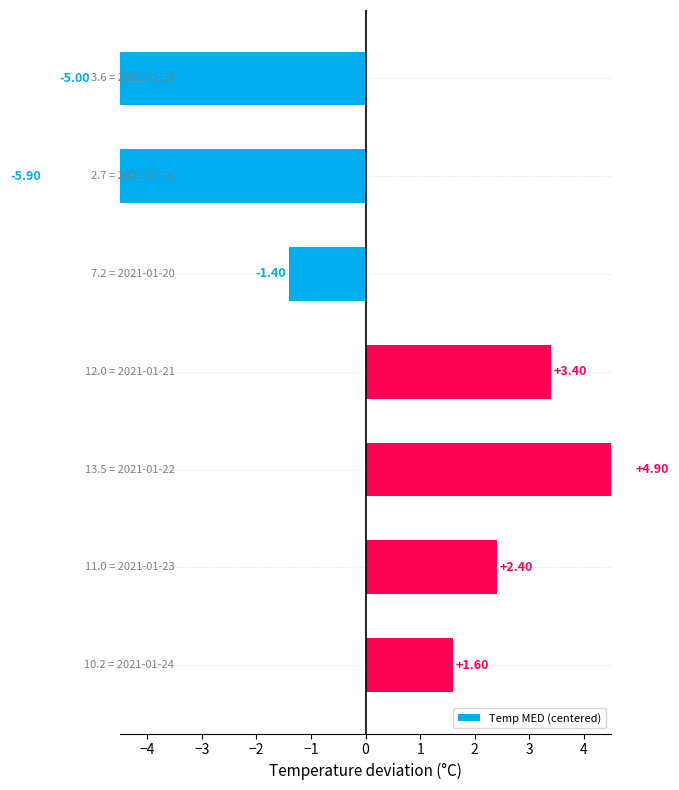

What is the minimum value shown in the chart?

-5.9